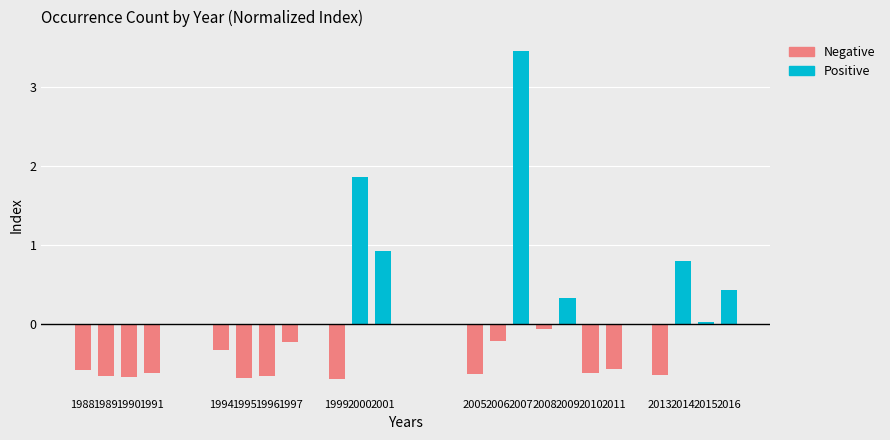

What is the spread (max minus min) of values at 2007?

3.5